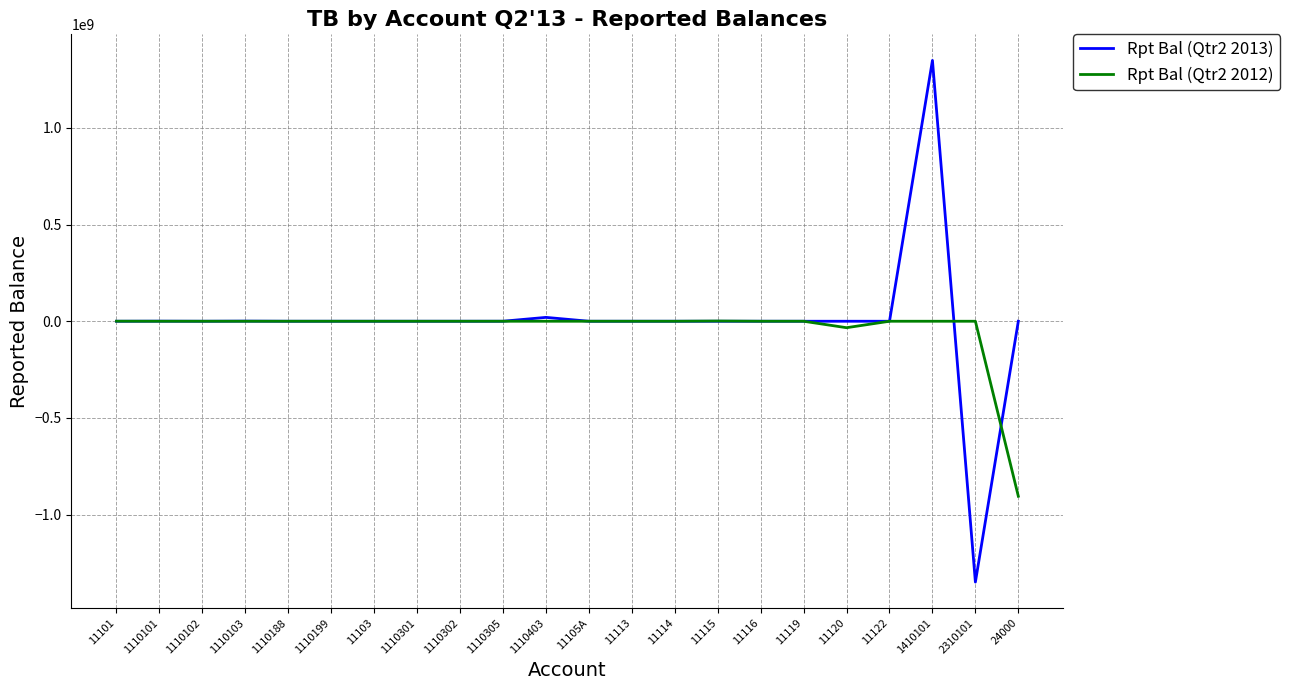

Which series has the largest total across all categories?

Rpt Bal (Qtr2 2013)